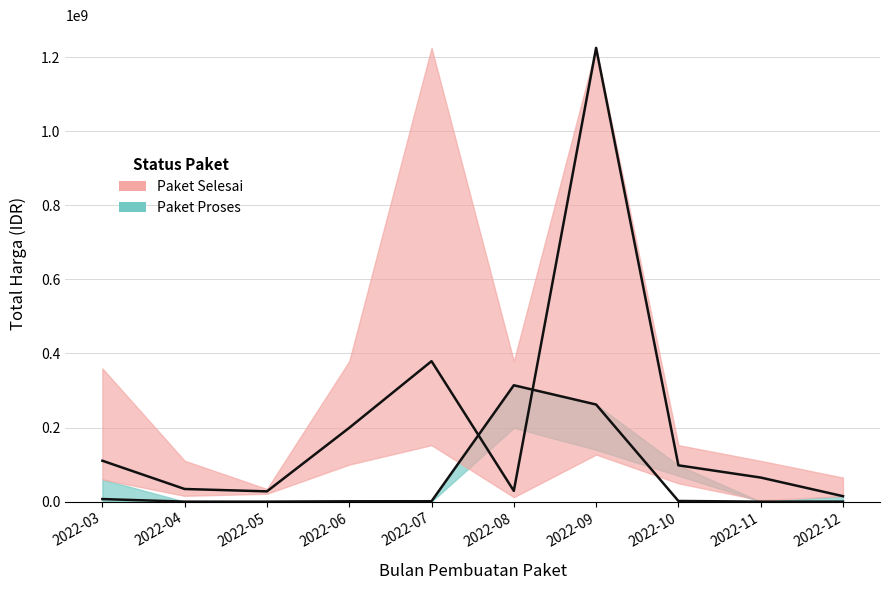

True or false: Paket Proses has a value of 0 at 2022-11.

True